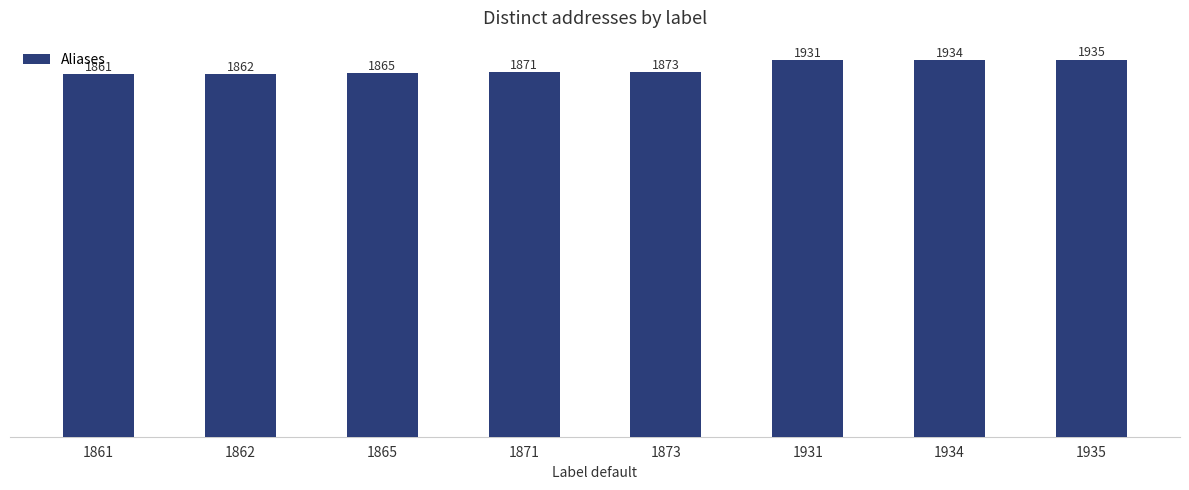

Reading right to left, transcribe all the data shown in this chart.

1935=1935	1934=1934	1931=1931	1873=1873	1871=1871	1865=1865	1862=1862	1861=1861